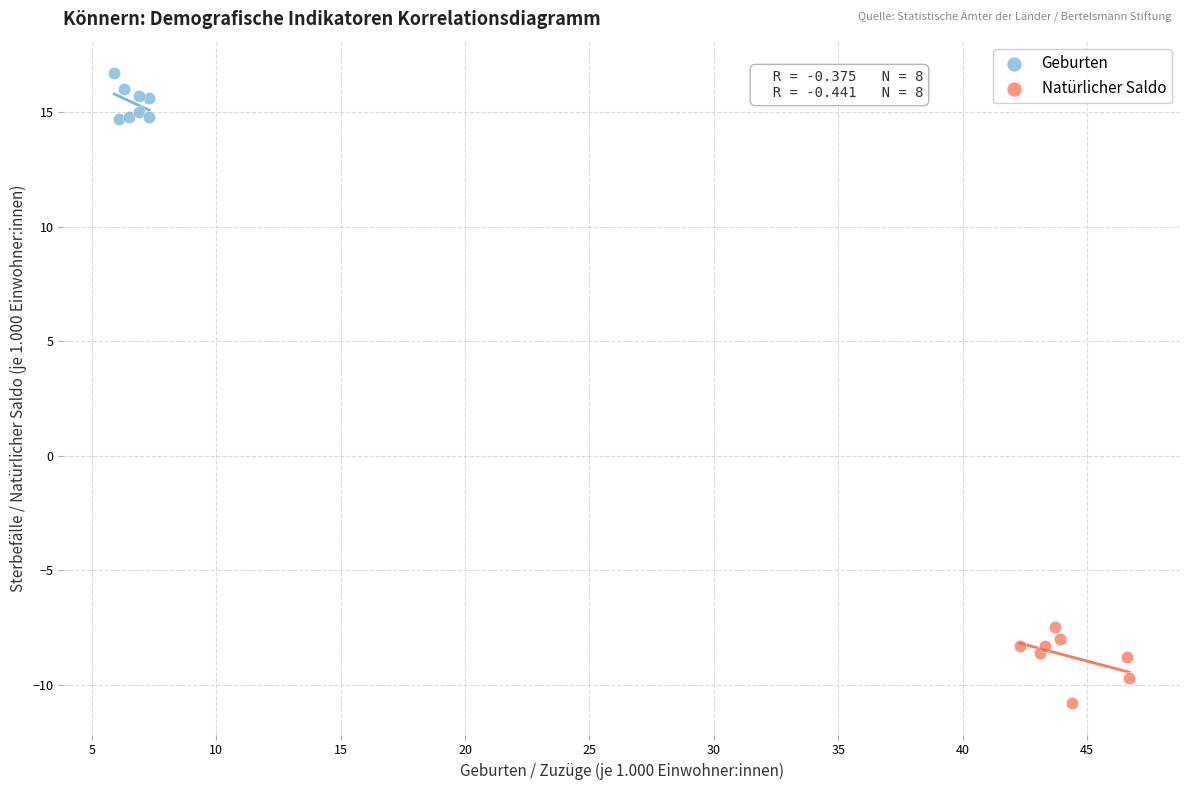

Which series contains the highest Y value?

Geburten